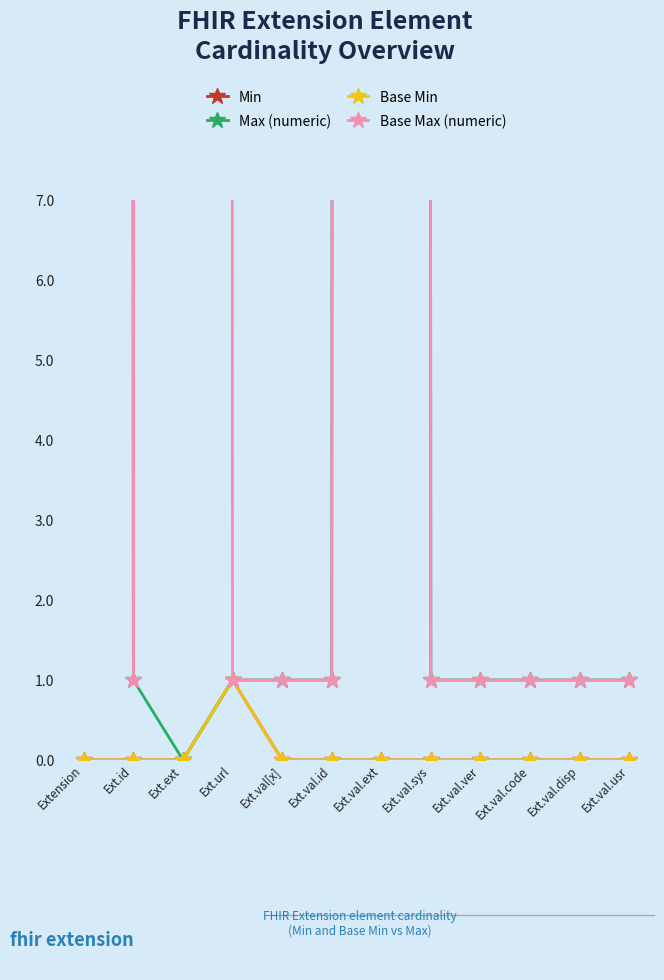

Rank the categories by Base Min value from highest to lowest.

Ext.url, Extension, Ext.id, Ext.ext, Ext.val[x], Ext.val.id, Ext.val.ext, Ext.val.sys, Ext.val.ver, Ext.val.code, Ext.val.disp, Ext.val.usr